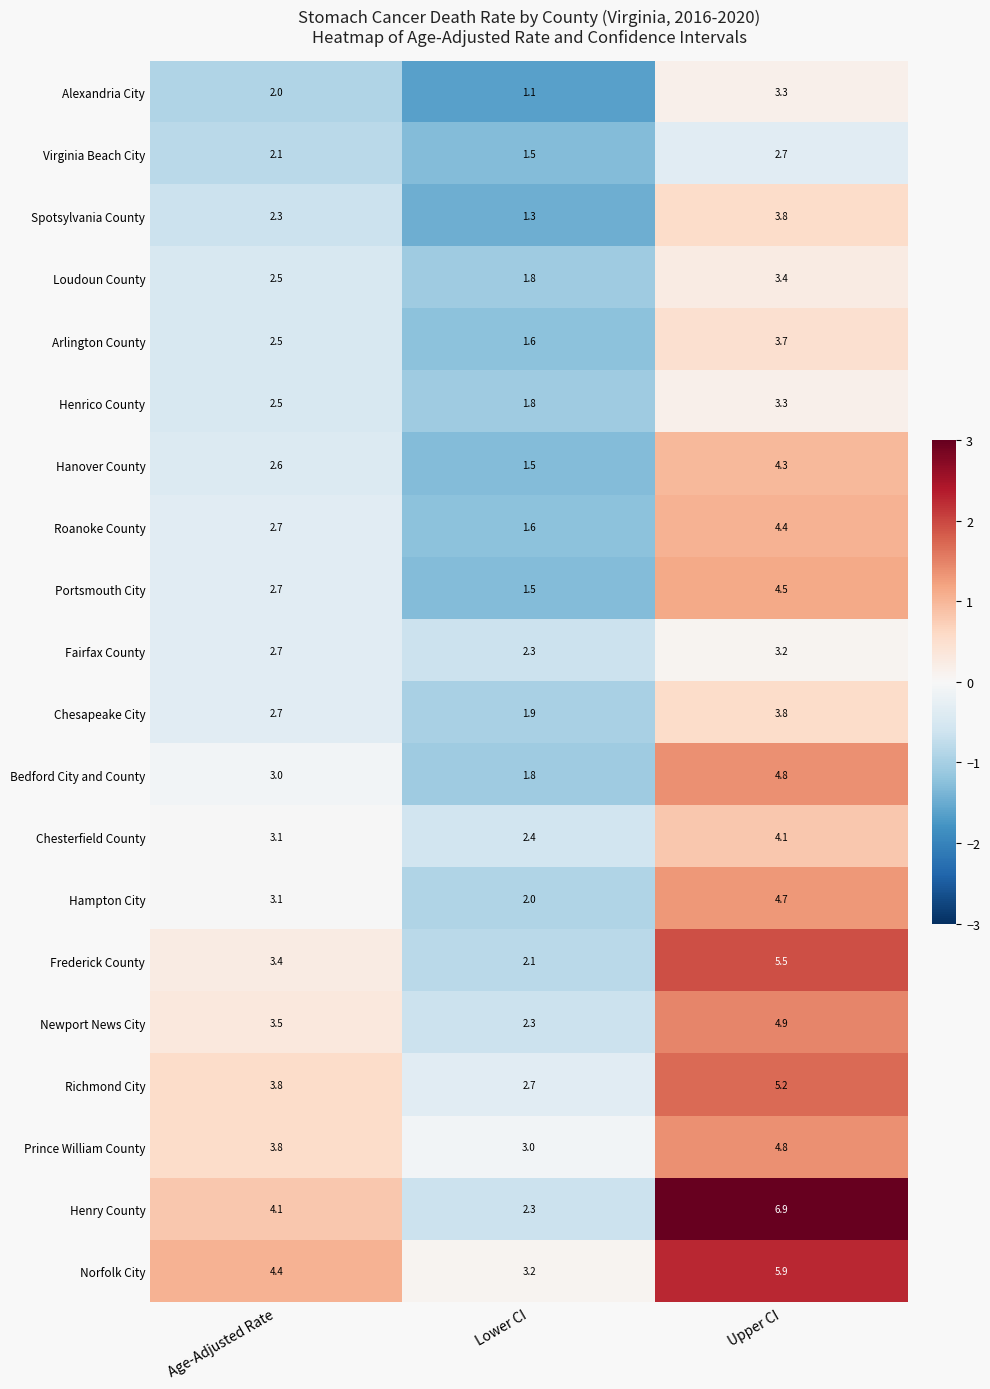

What is the total value across all series at Lower CI?

39.7